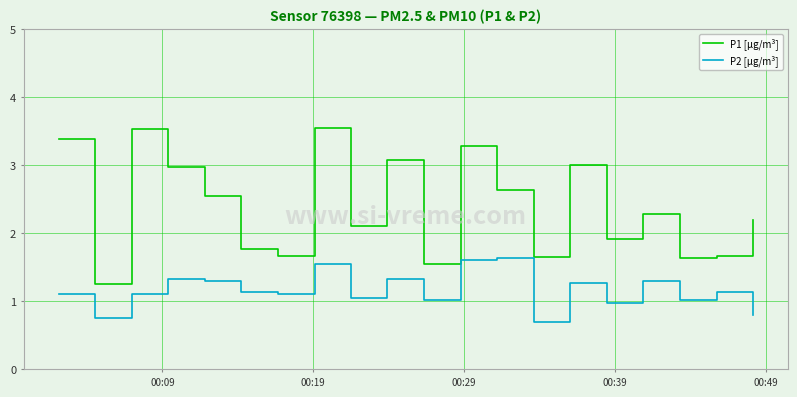

List the series in order of their peak value, highest first.

P1 [µg/m³], P2 [µg/m³]